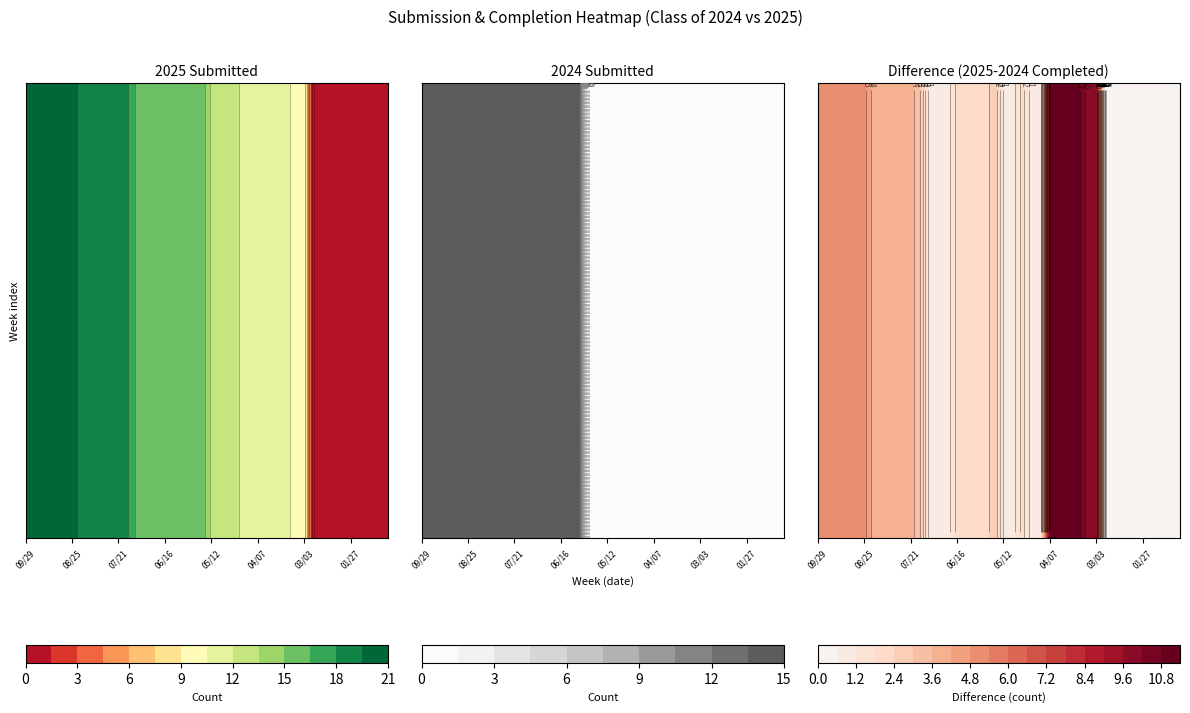

What is the difference between the 2025_Submitted values at 28 and 6?

8